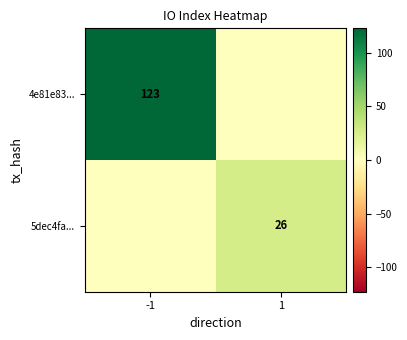

The value of 5dec4fa... at 1 is 6. True or false?

False